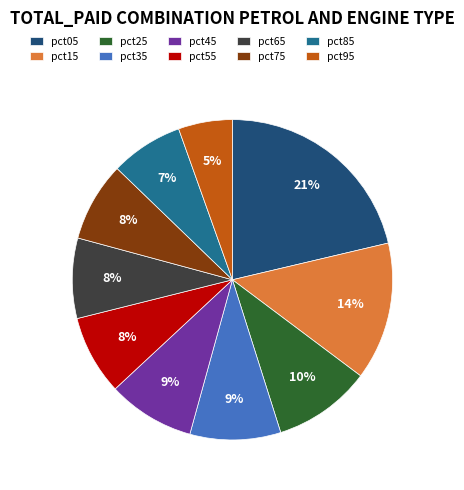

Between pct25 and pct45, which is larger?

pct25